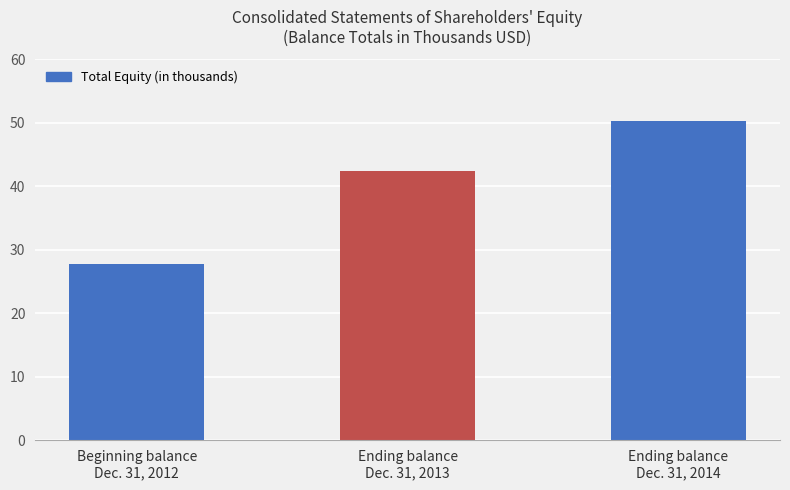

Rank the categories by value from lowest to highest.

Beginning balance
Dec. 31, 2012, Ending balance
Dec. 31, 2013, Ending balance
Dec. 31, 2014